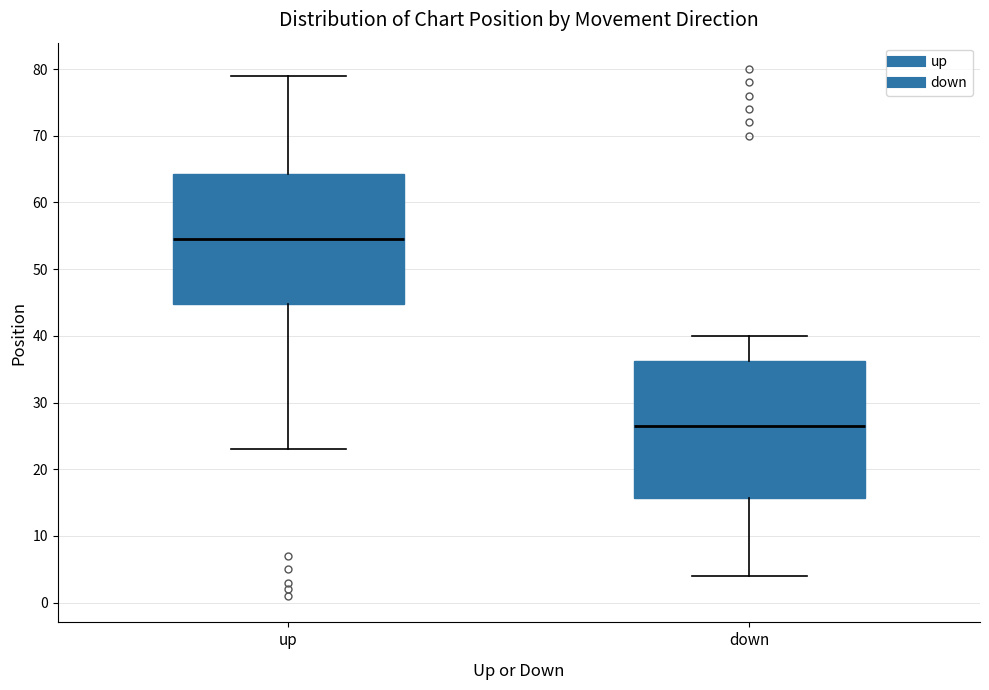

Reading left to right, transcribe this box plot: for each box, give where its median line is, the range the box spans, and where its two whiskers end, as read against the y-axis. The values are not printed on the chart, so give them approximately, as read against the axis.

up: median 55, box 45 to 64, whiskers 23 to 79
down: median 27, box 16 to 36, whiskers 4 to 40